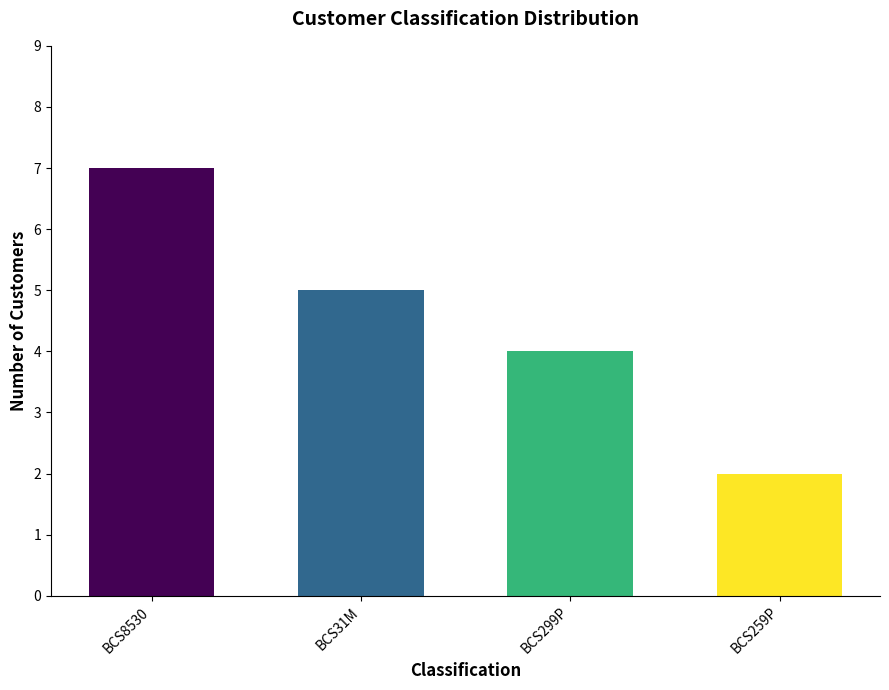

List the labels in order of value, largest first.

BCS8530, BCS31M, BCS299P, BCS259P